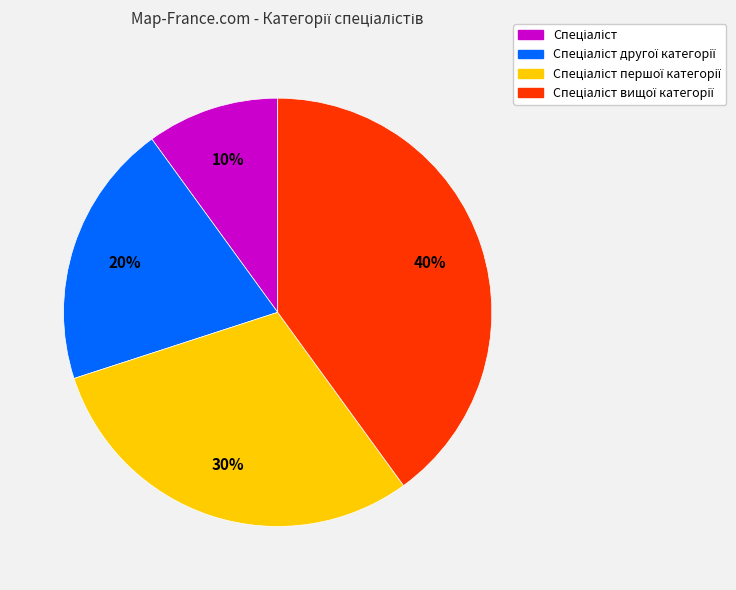

Is there any slice that represents more than half of the pie?

No